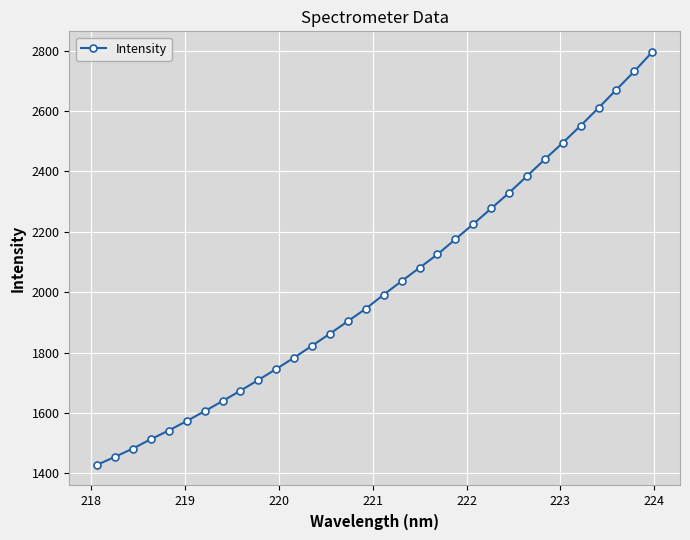

How many lines are shown in the chart?

1